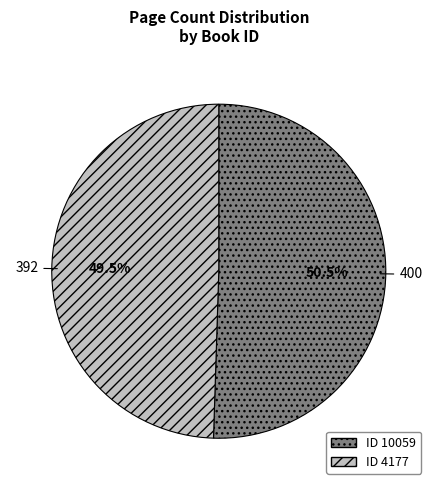

Is there a majority slice in this chart?

Yes